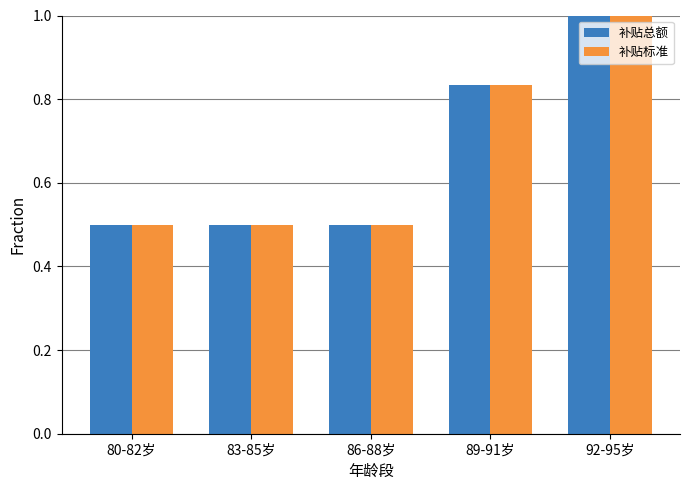

At which category is the sum across all series the highest?

92-95岁